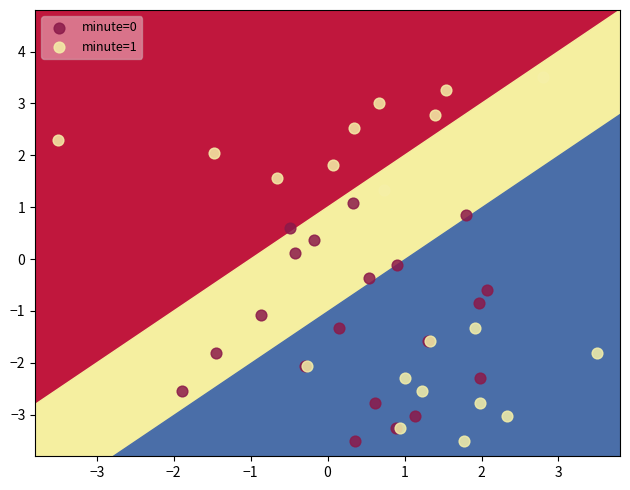

What are all the series names shown in the legend?

minute=0, minute=1